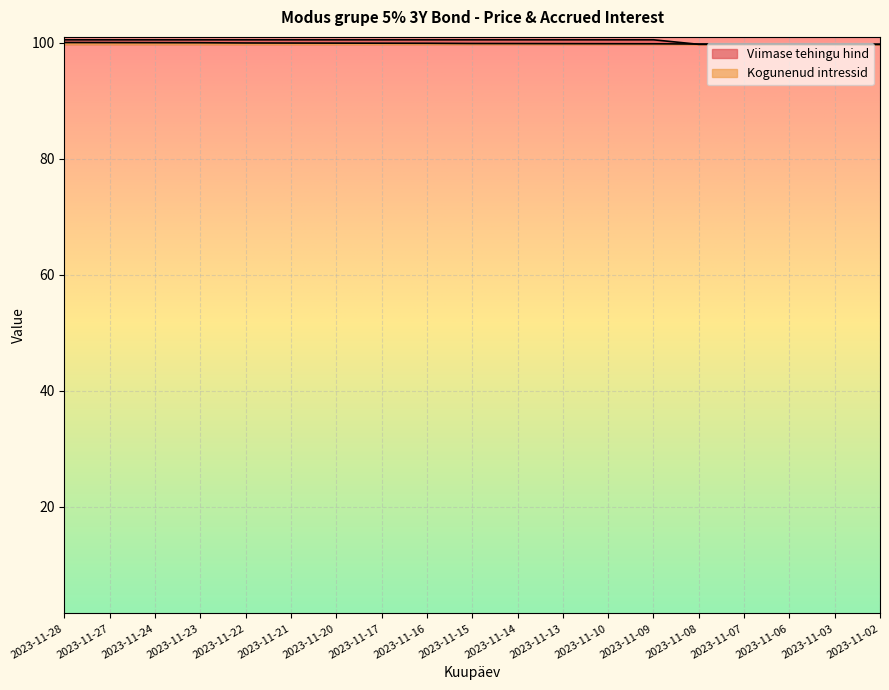

List the series in order of their peak value, highest first.

Viimase tehingu hind, Kogunenud intressid